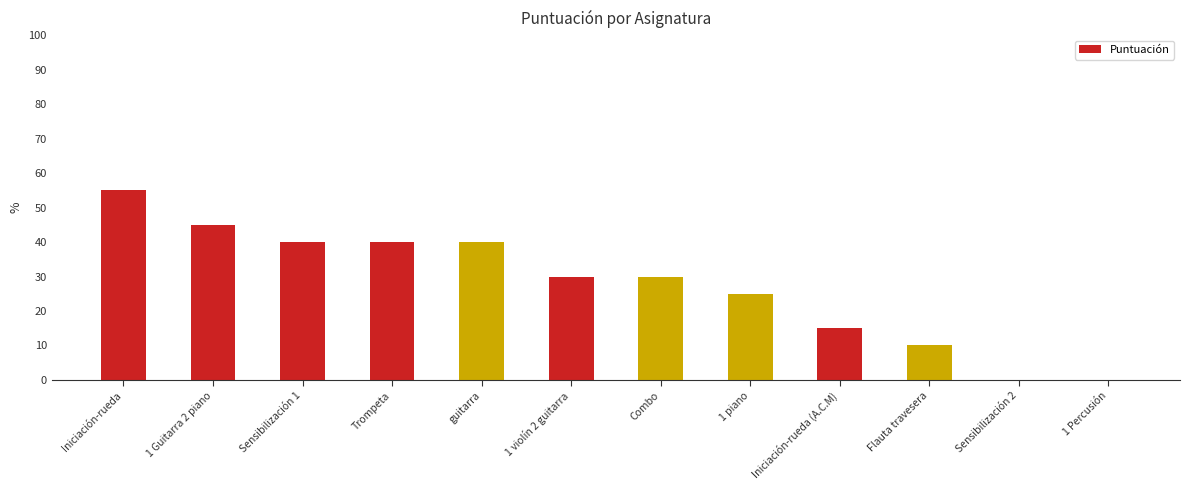

True or false: the data shows 10 at Flauta travesera.

True